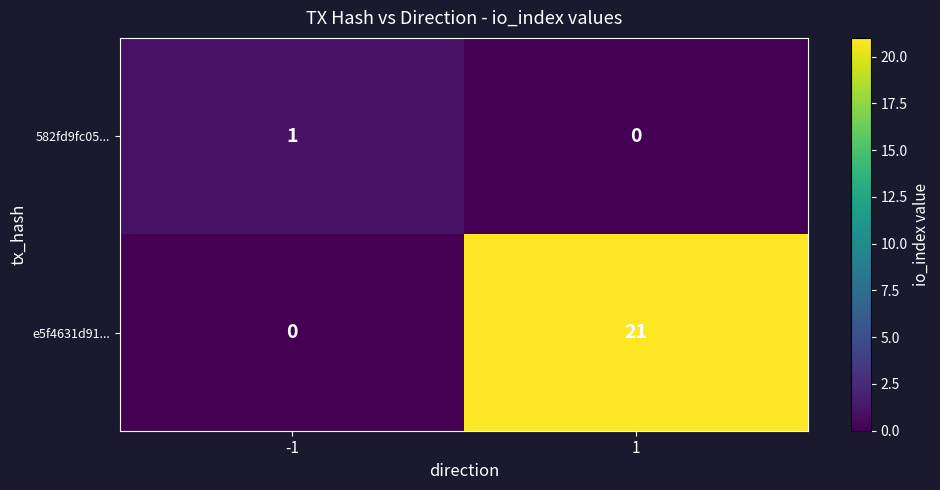

List the series in order of their peak value, lowest first.

582fd9fc05..., e5f4631d91...